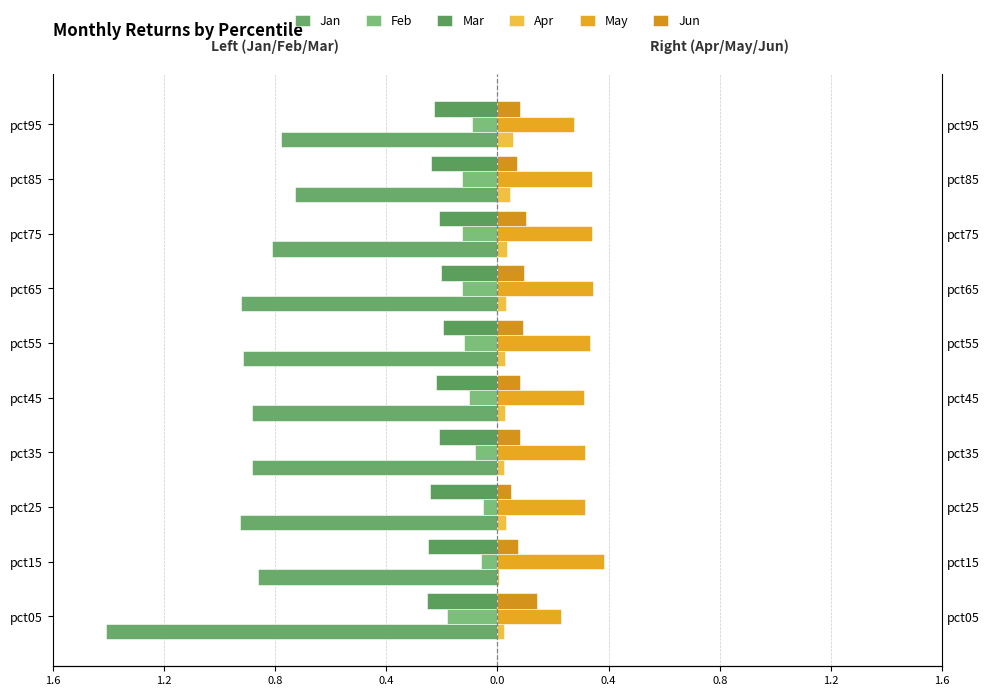

How many Jun values are between 0 and 1?

10